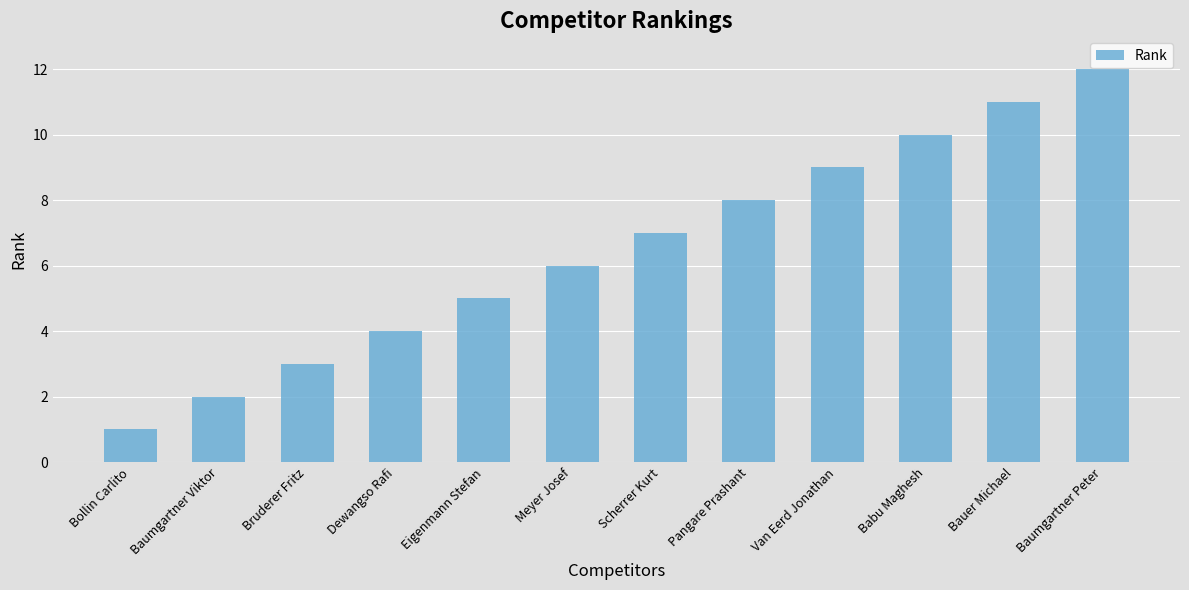

What is the greatest value displayed?

12